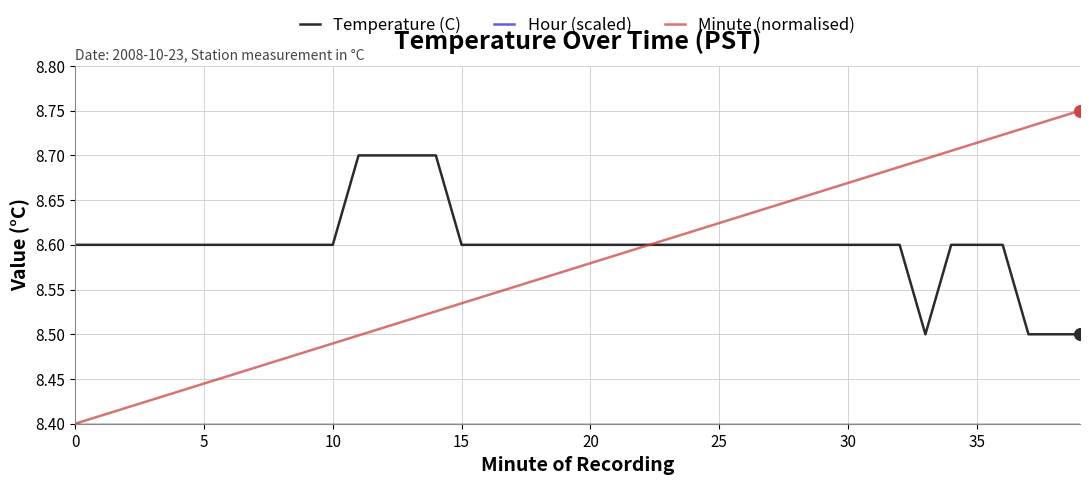

Which series reaches the minimum Y coordinate?

Minute (normalised)